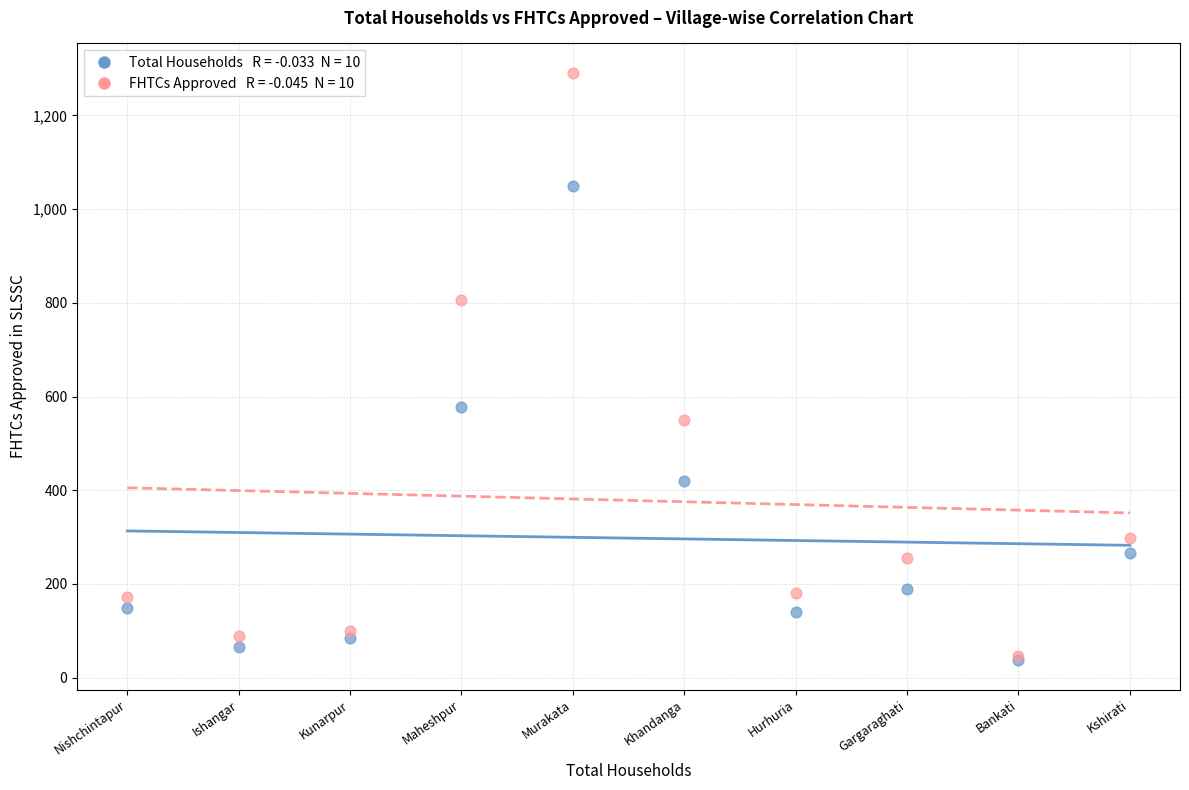

Across all series, what Y value is closest to 664?

577